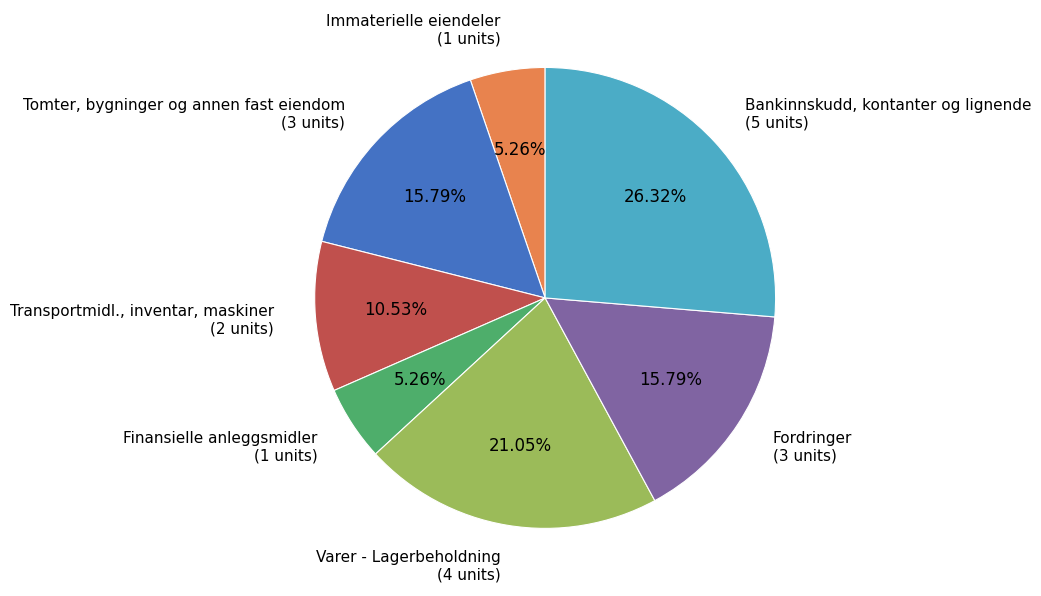

Which slice is the largest?

Bankinnskudd, kontanter og lignende